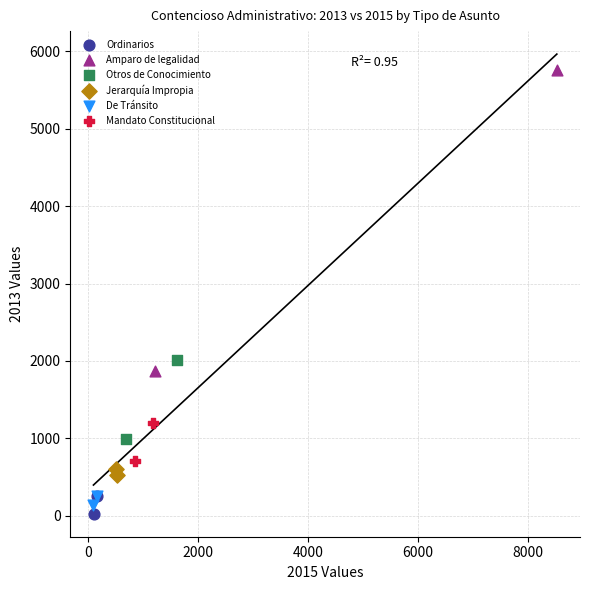

Which series contains the highest Y value?

Amparo de legalidad